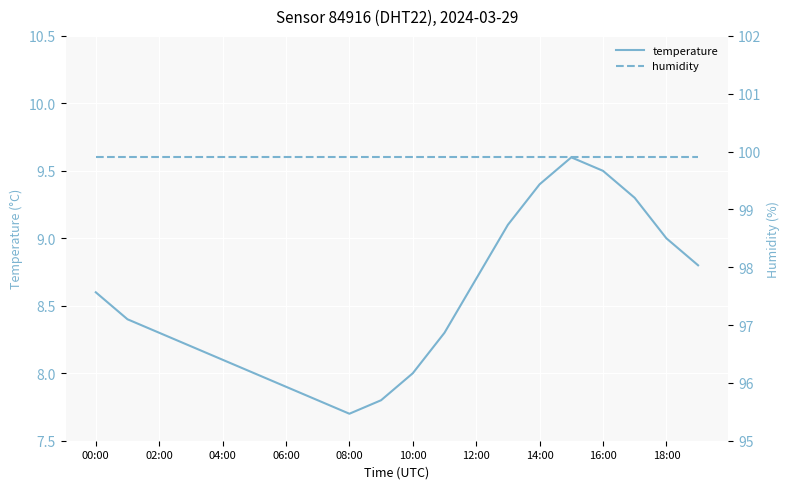

Is this an area chart (filled region under the line)?

No